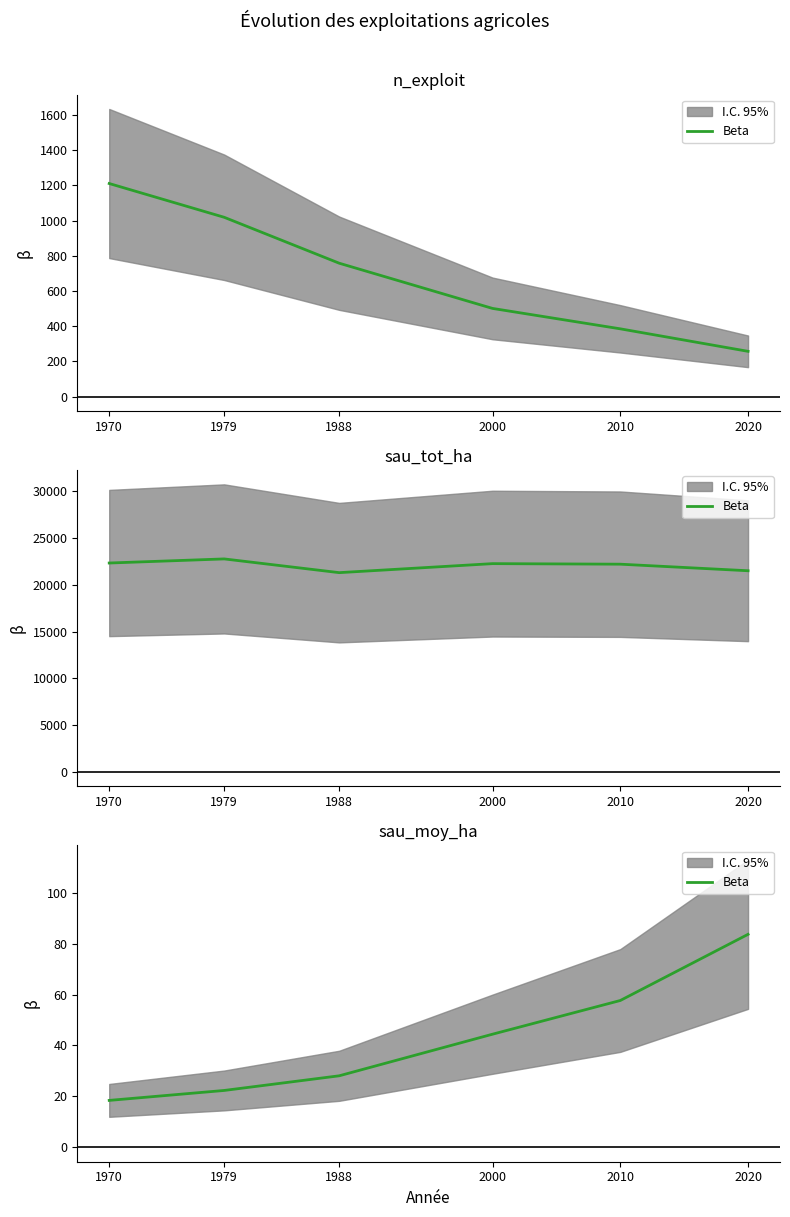

The value at 1979 is 22.3. True or false?

True